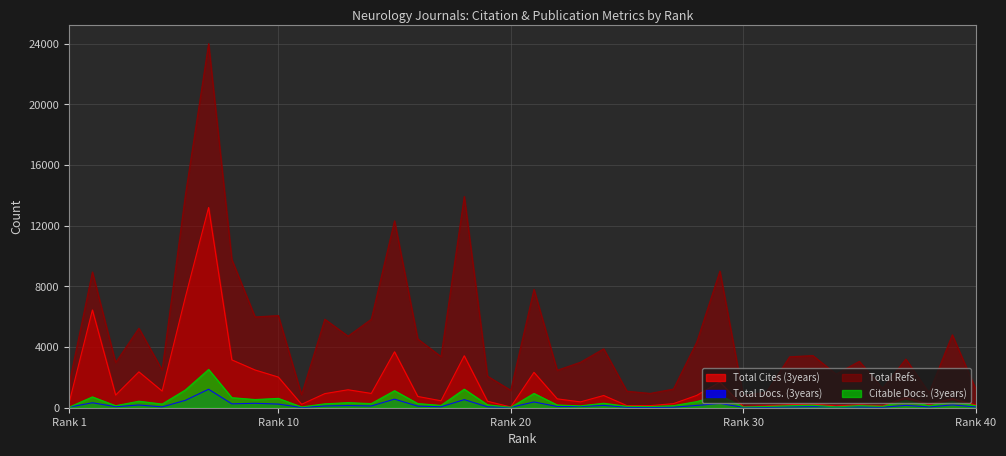

How many lines are shown in the chart?

4